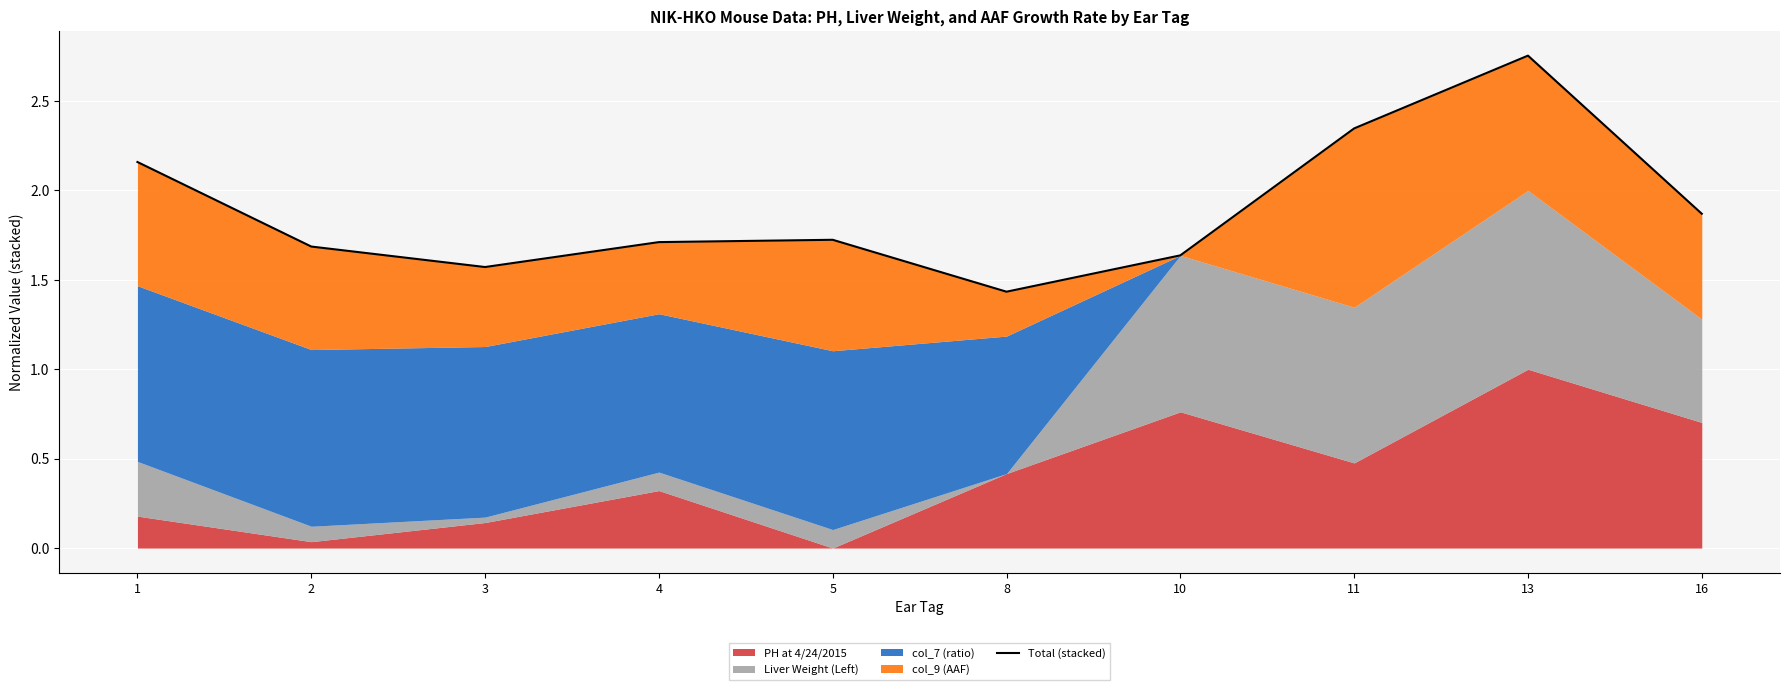

At which label is the value closest to 2?

16